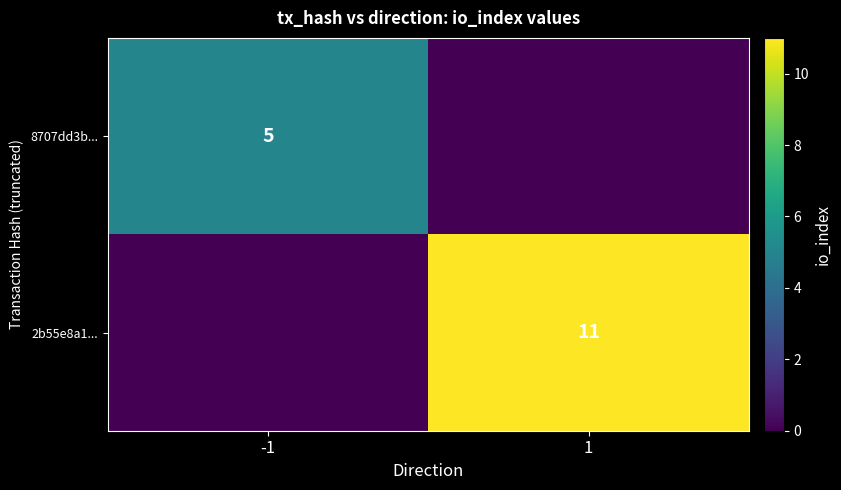

The value of 2b55e8a1... at 1 is 6. True or false?

False